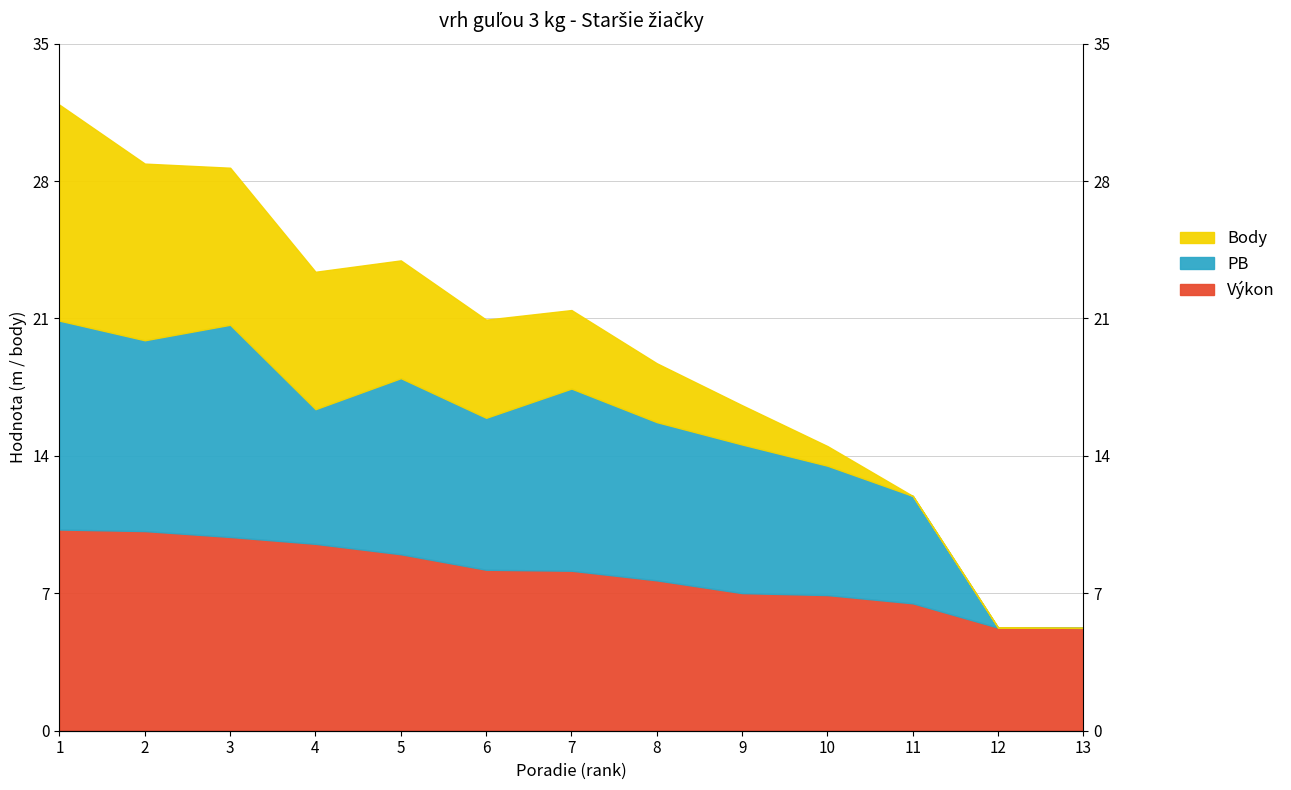

How many data points in PB are less than 15?

5